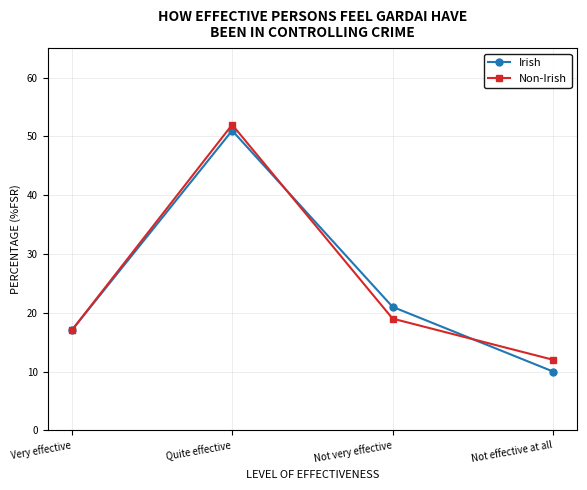

What is the total value across all series at Very effective?

34